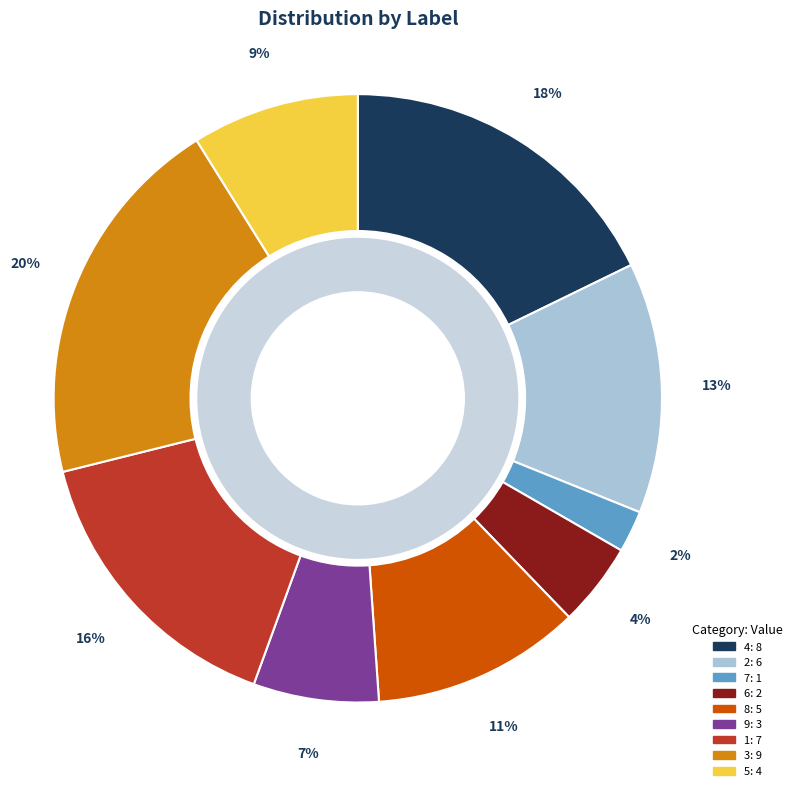

To the nearest percent, what portion does 1 represent?

16%